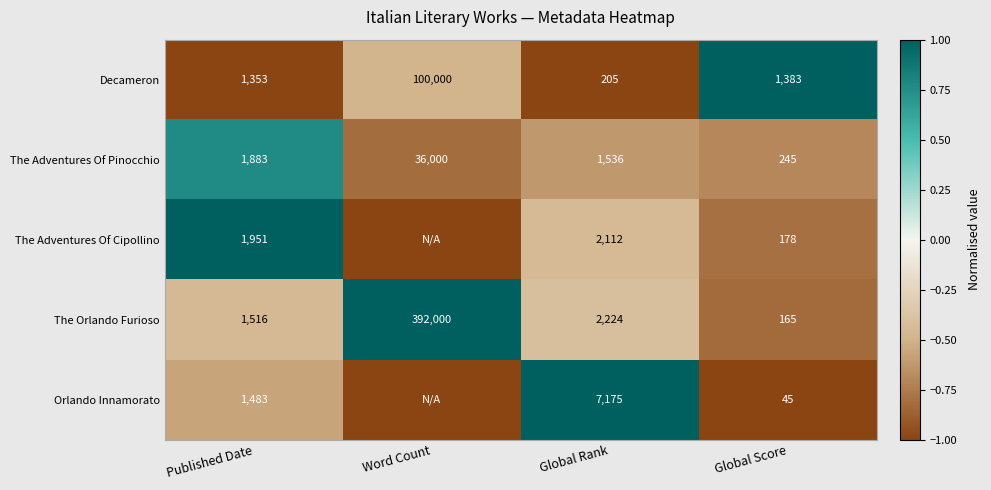

The Decameron series shows 1383 at Global Score. True or false?

True